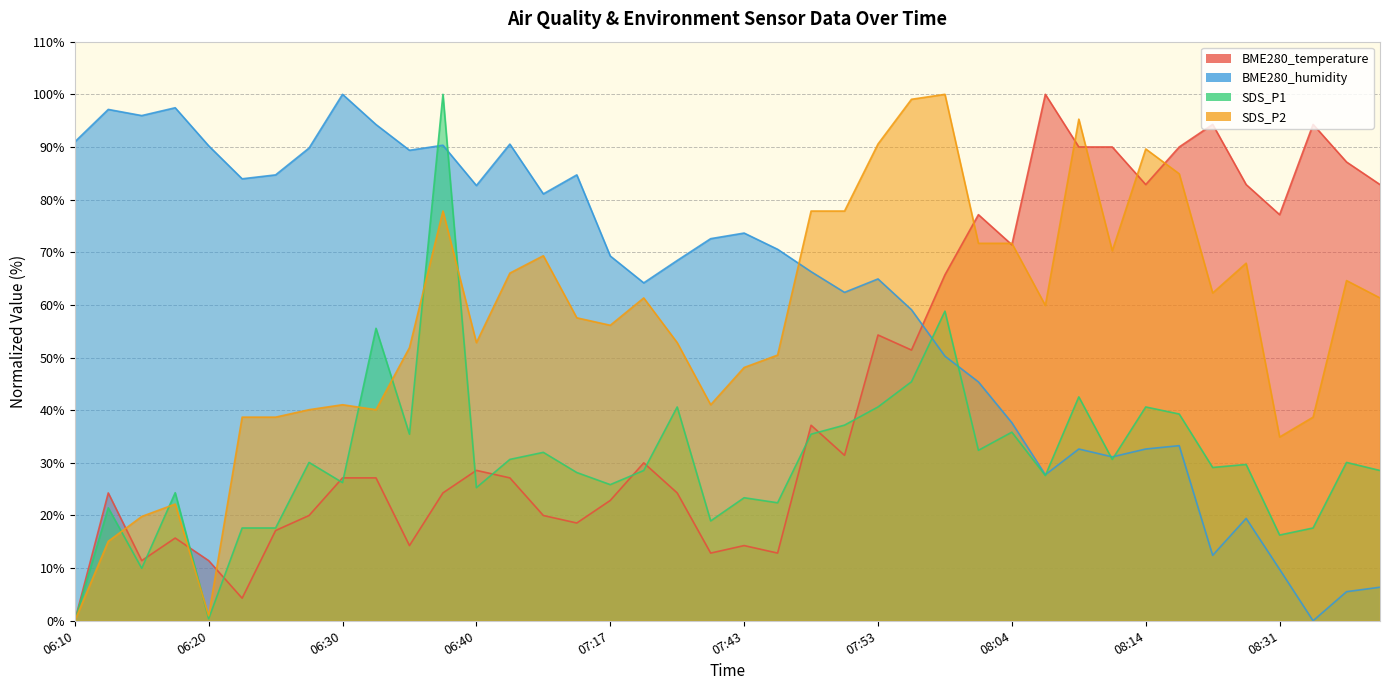

Is the value of SDS_P1 at 08:28 greater than the value of BME280_humidity at 08:07?

Yes